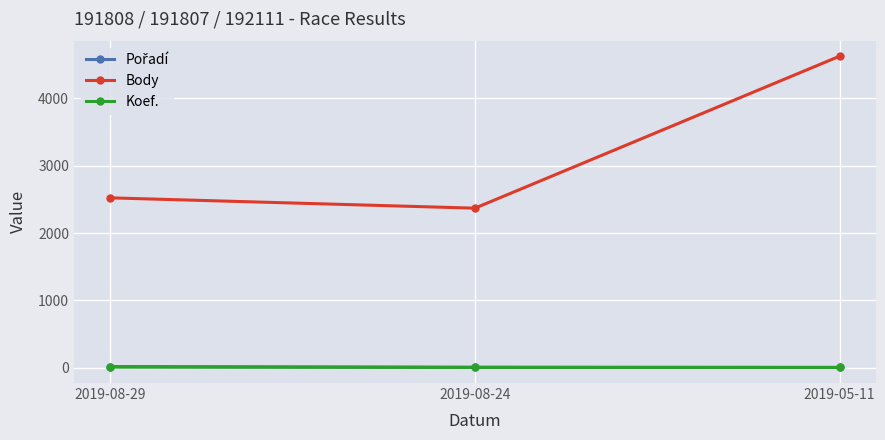

Which series has the largest range (max minus min)?

Body